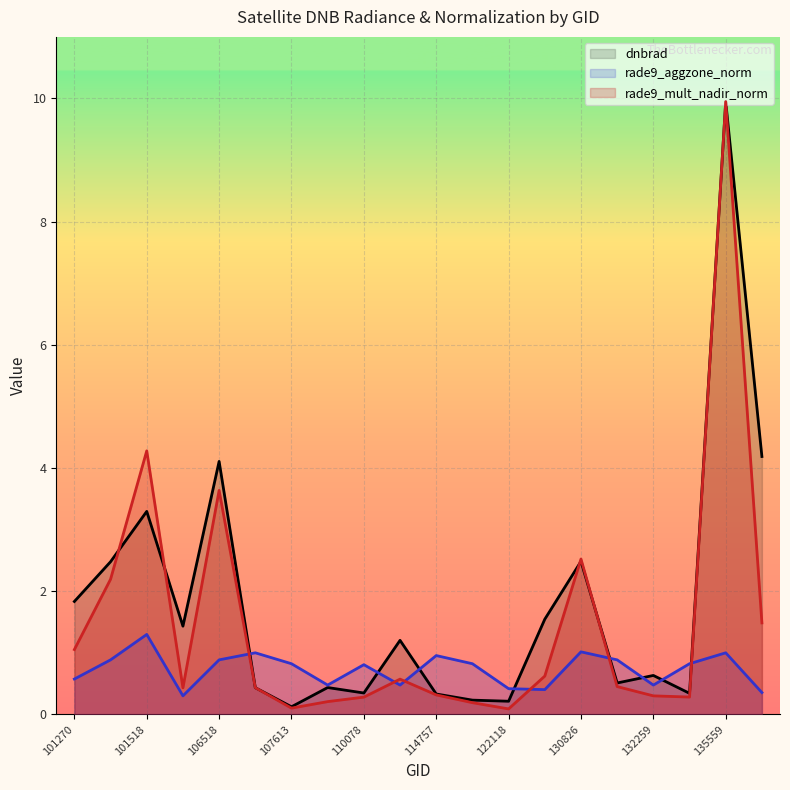

Reading left to right, what are all the values shown in this chart?

dnbrad: 101270=1.8	101395=2.5	101518=3.3	103127=1.4	106518=4.1	107440=0.4	107613=0.1	109905=0.4	110078=0.3	113828=1.2	114757=0.3	121771=0.2	122118=0.2	122129=1.5	130826=2.5	131543=0.5	132259=0.6	132798=0.3	135559=9.9	140194=4.2
rade9_aggzone_norm: 101270=0.6	101395=0.9	101518=1.3	103127=0.3	106518=0.9	107440=1.0	107613=0.8	109905=0.5	110078=0.8	113828=0.5	114757=1.0	121771=0.8	122118=0.4	122129=0.4	130826=1.0	131543=0.9	132259=0.5	132798=0.8	135559=1.0	140194=0.4
rade9_mult_nadir_norm: 101270=1.1	101395=2.2	101518=4.3	103127=0.4	106518=3.6	107440=0.4	107613=0.1	109905=0.2	110078=0.3	113828=0.6	114757=0.3	121771=0.2	122118=0.1	122129=0.6	130826=2.5	131543=0.5	132259=0.3	132798=0.3	135559=9.9	140194=1.5